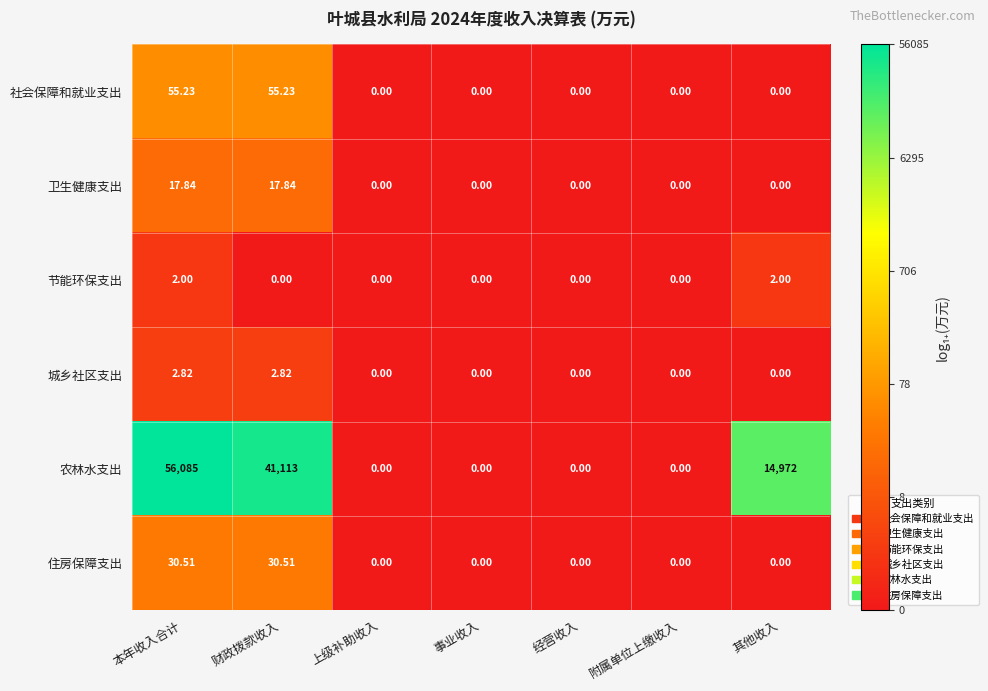

At 本年收入合计, list the series in order from largest to smallest.

农林水支出, 社会保障和就业支出, 住房保障支出, 卫生健康支出, 城乡社区支出, 节能环保支出